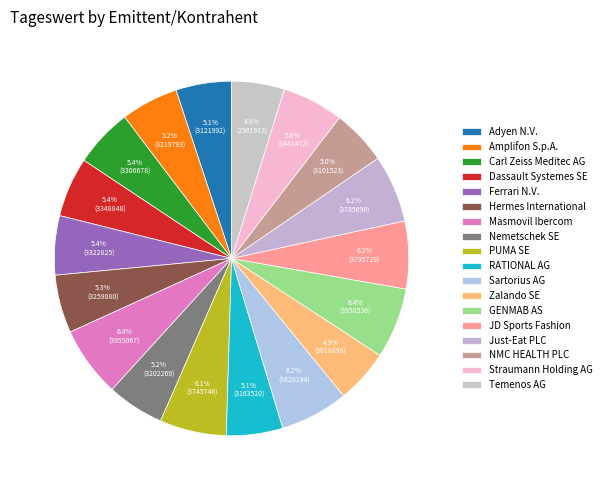

Approximately how many times larger is the value at NMC HEALTH PLC compared to PUMA SE?

0.8